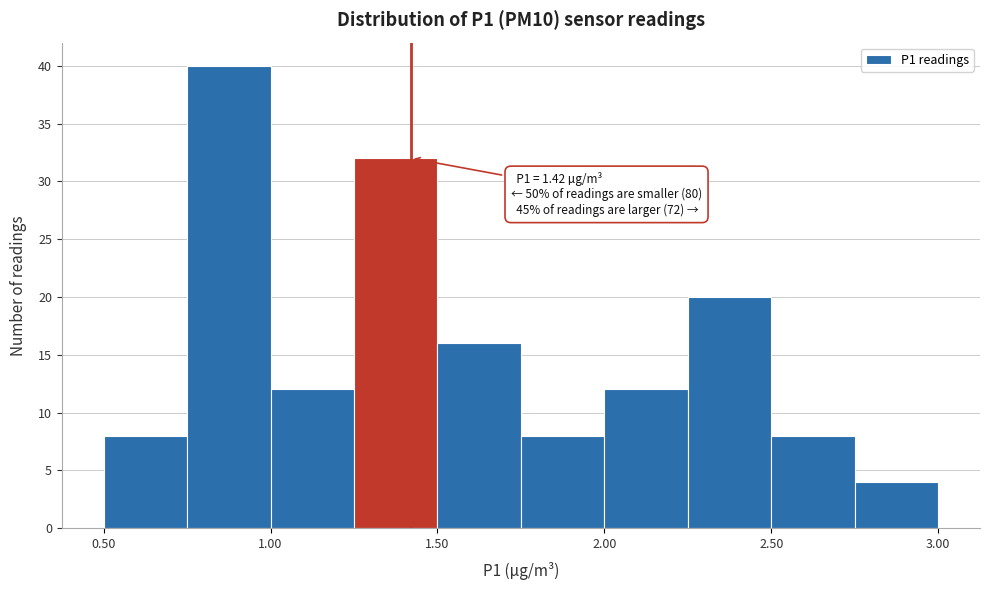

Which range on the x-axis has the tallest bar?

0.75 to 1.00